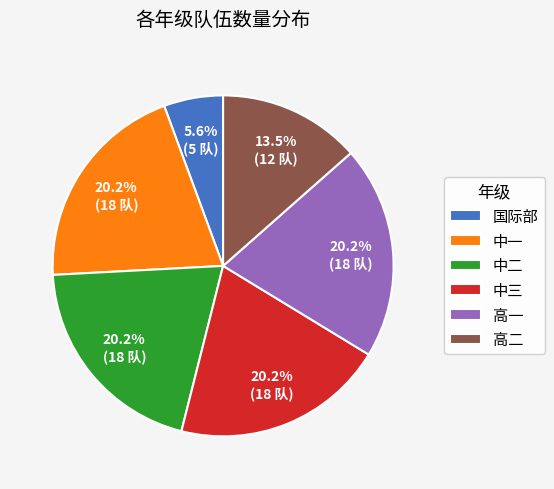

How many segments does this pie chart have?

6